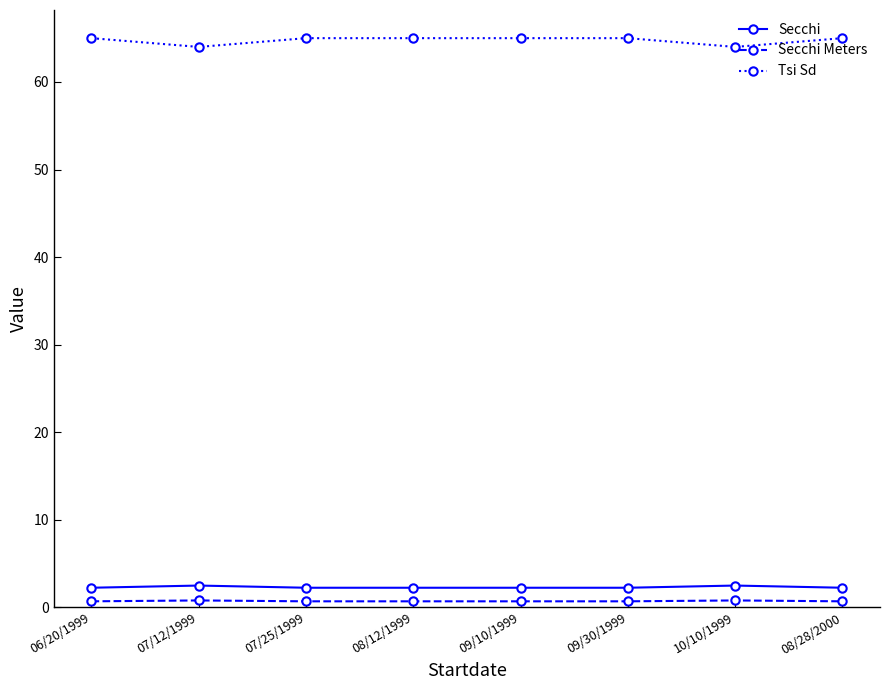

Which series has the widest spread of values?

Tsi Sd